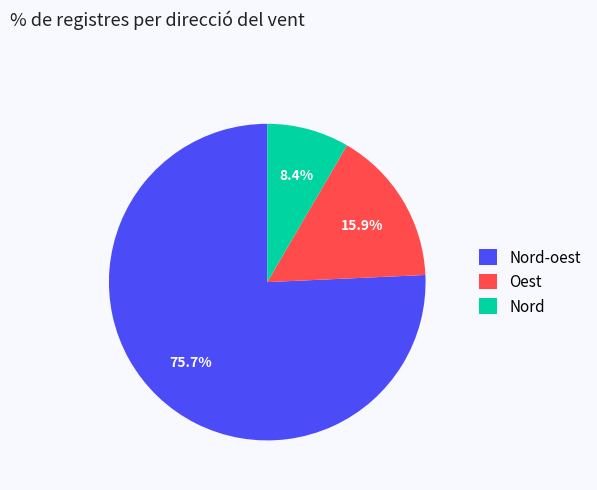

Rank the categories by value from lowest to highest.

Nord, Oest, Nord-oest